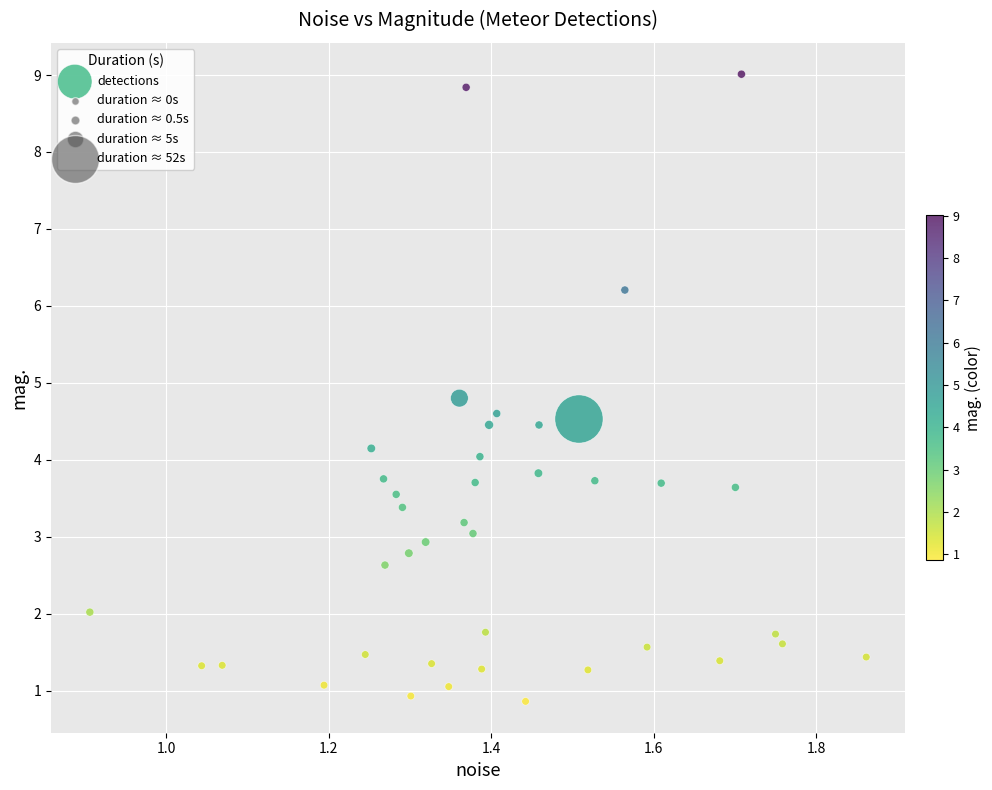

What is the range of Y values (max minus min)?

8.2